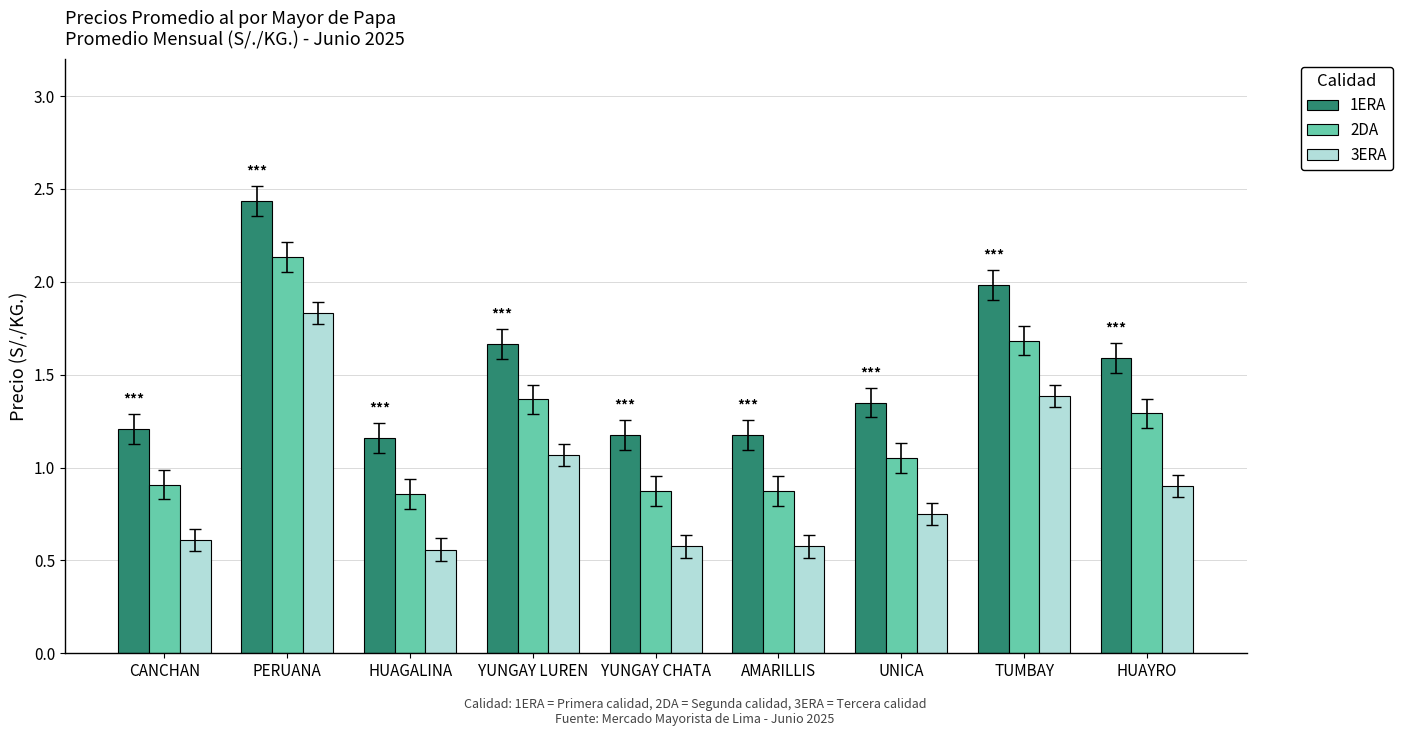

What position from the right is HUAGALINA?

7